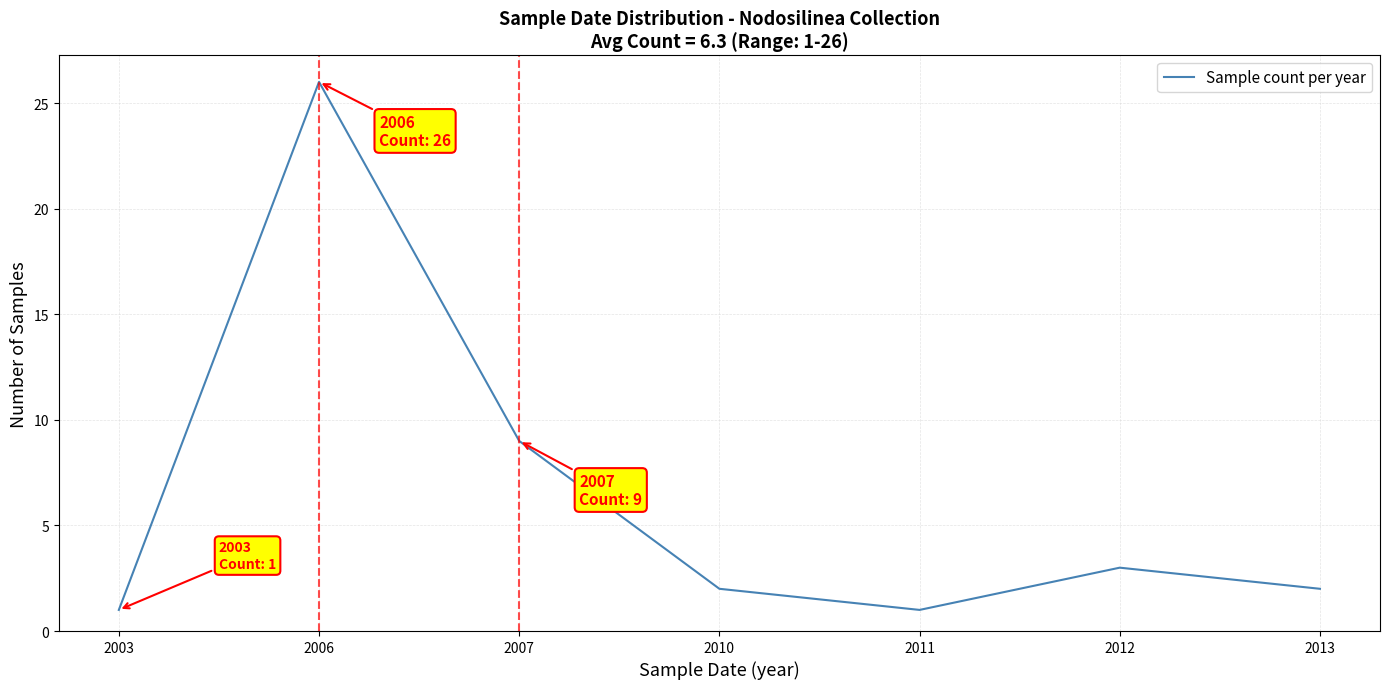

Where is the first local minimum?

2011